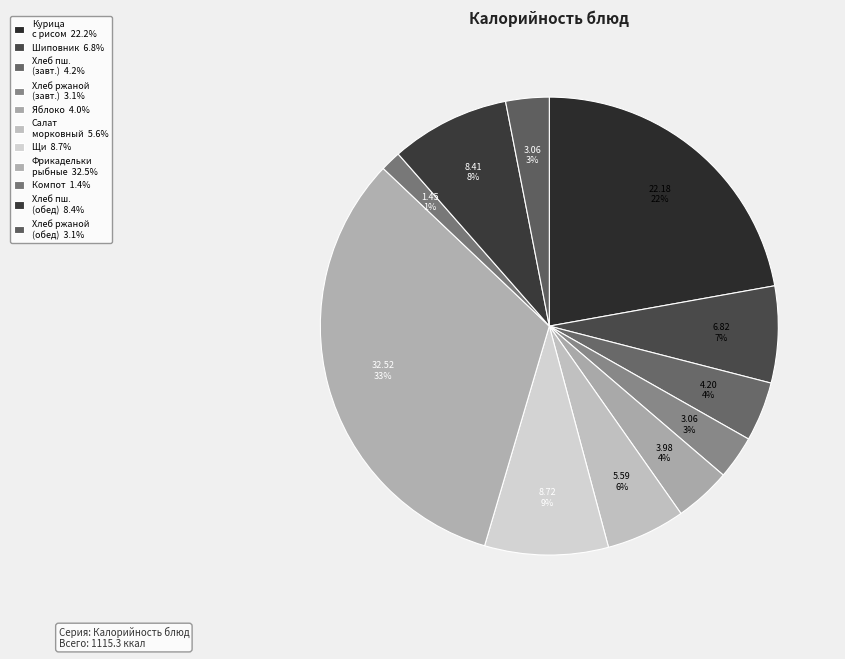

How many slices are in this pie chart?

11